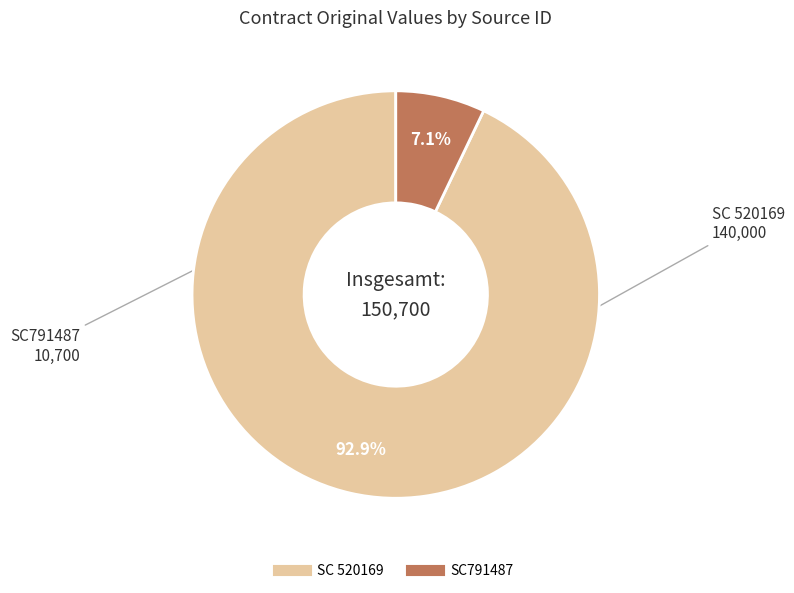

Rank the categories by value from lowest to highest.

SC791487, SC 520169